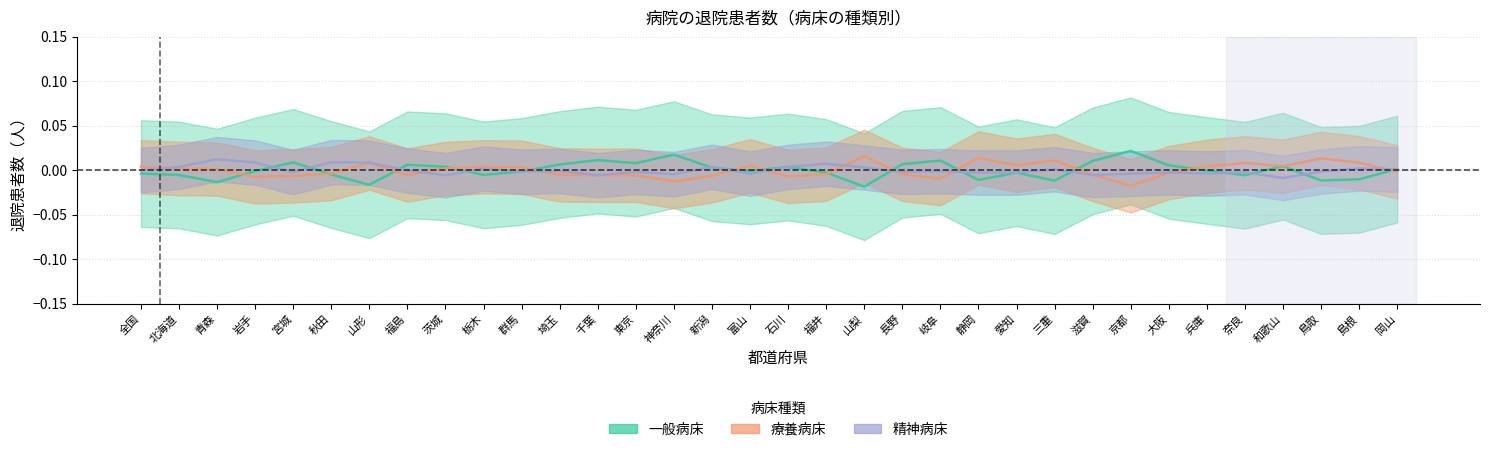

At which label does 療養病床 reach its peak?

山梨